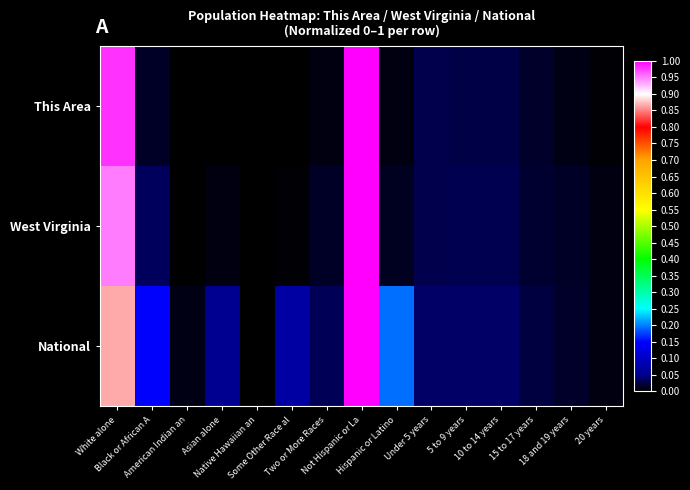

At which category does the chart reach its peak across all series?

Not Hispanic or La